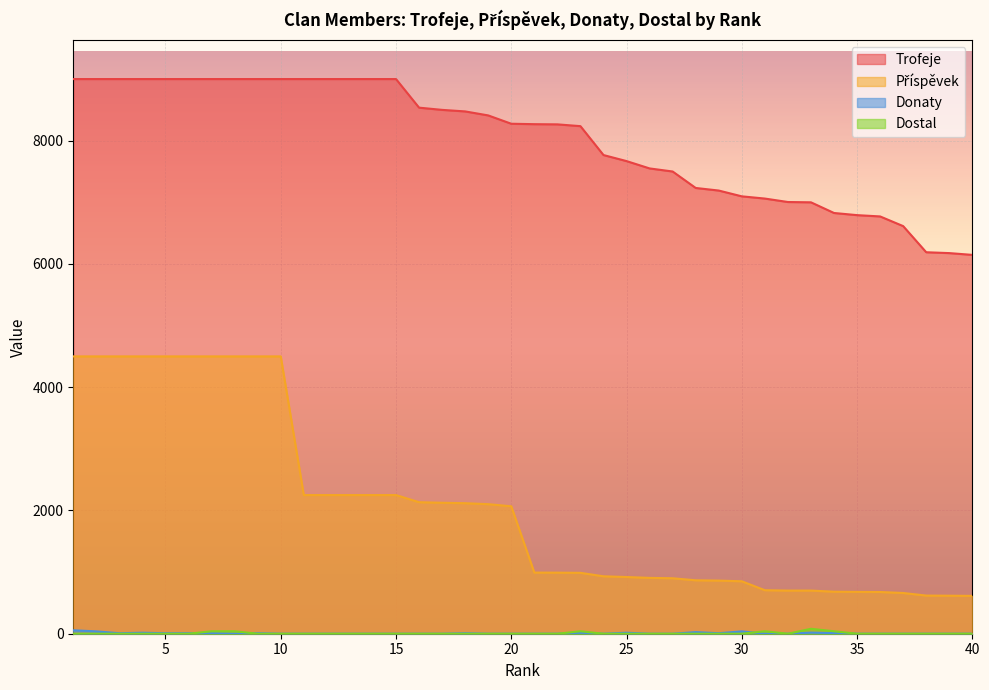

True or false: Dostal and Trofeje intersect in this chart.

False